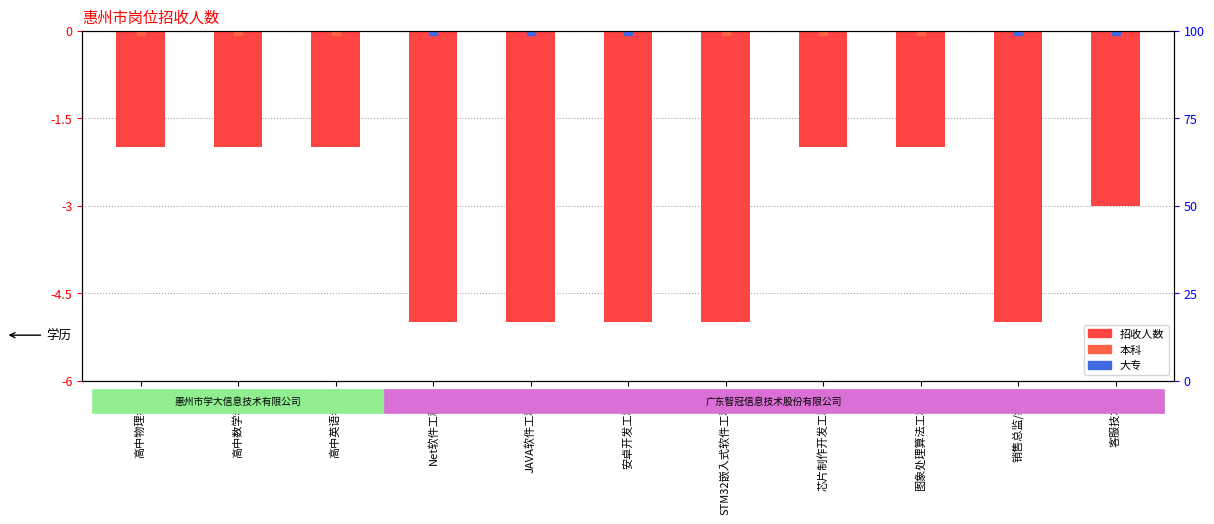

Between 安卓开发工程师 and 高中物理老师, which is larger?

高中物理老师